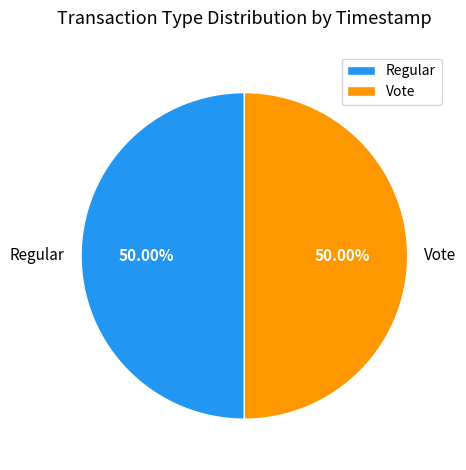

Approximately how many times larger is the value at Vote compared to Regular?

1.0